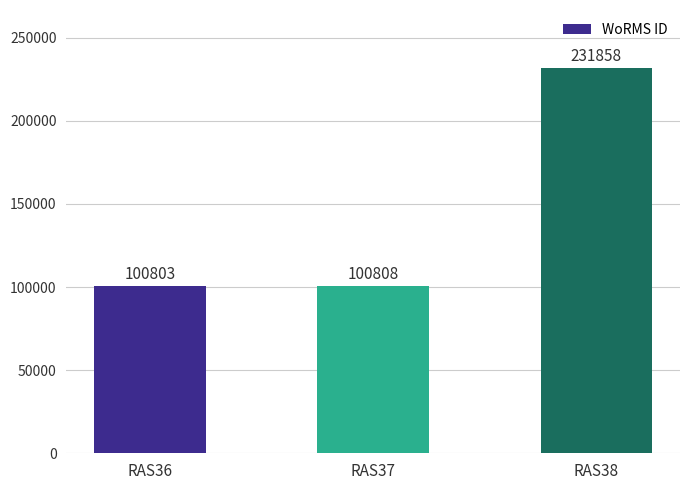

List the labels in order of value, smallest first.

RAS36, RAS37, RAS38